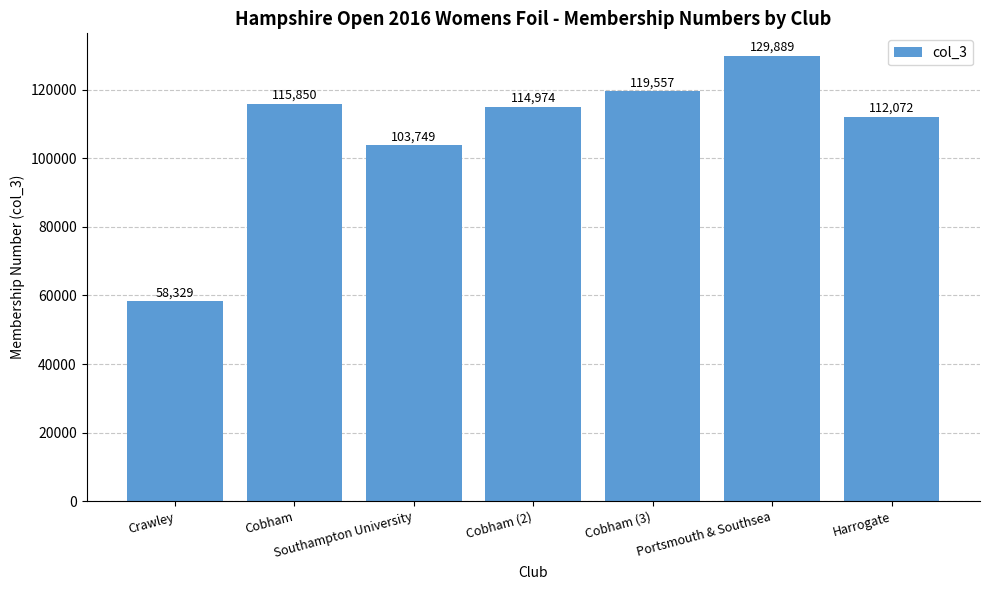

Where is the data nearest to the value 94109?

Southampton University